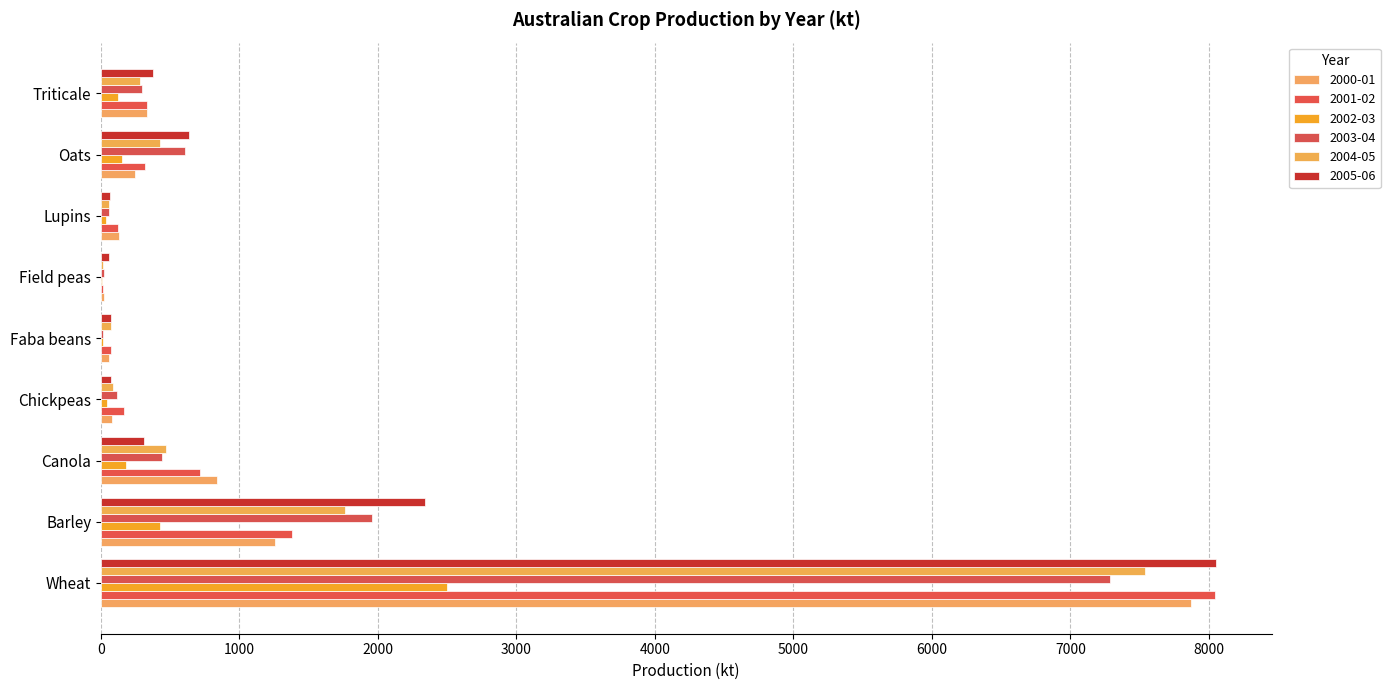

What is the greatest value displayed?

8049.0